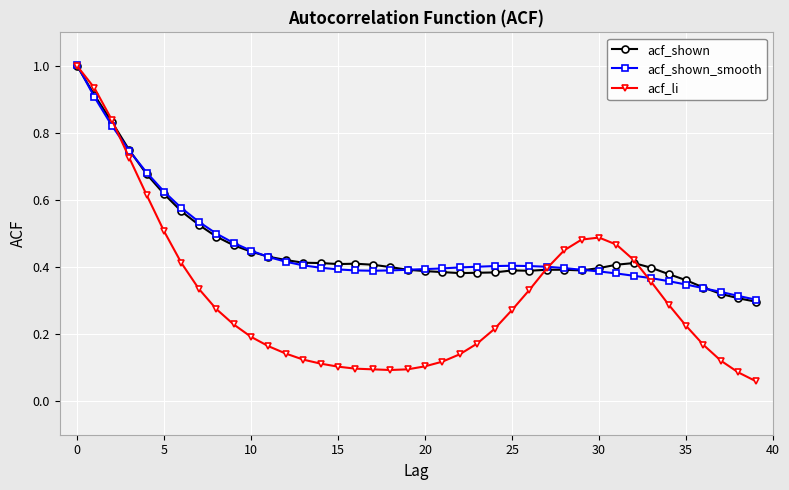

What is the greatest value displayed?

1.0